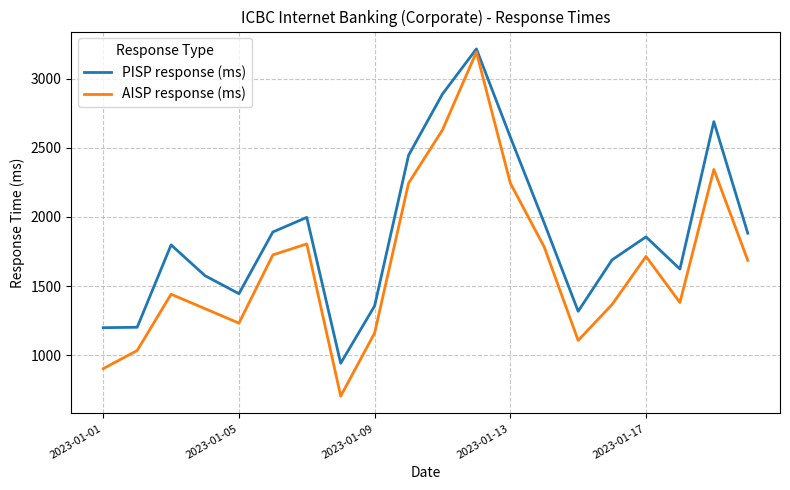

What are all the series names shown in the legend?

PISP response (ms), AISP response (ms)